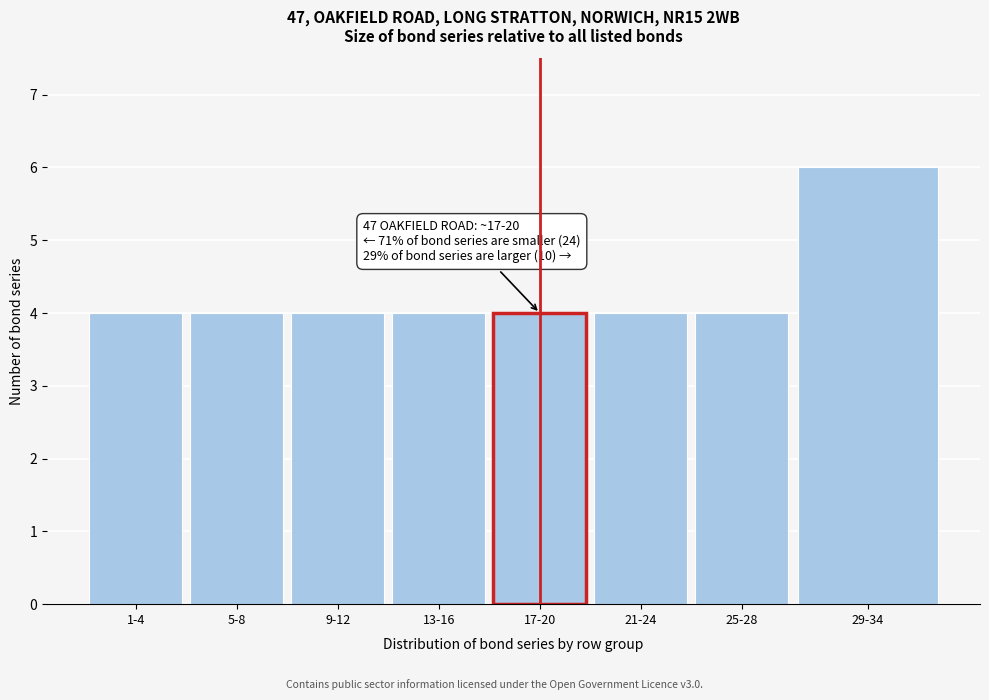

Reading right to left, what are all the values shown in this chart?

29-34=6	25-28=4	21-24=4	17-20=4	13-16=4	9-12=4	5-8=4	1-4=4